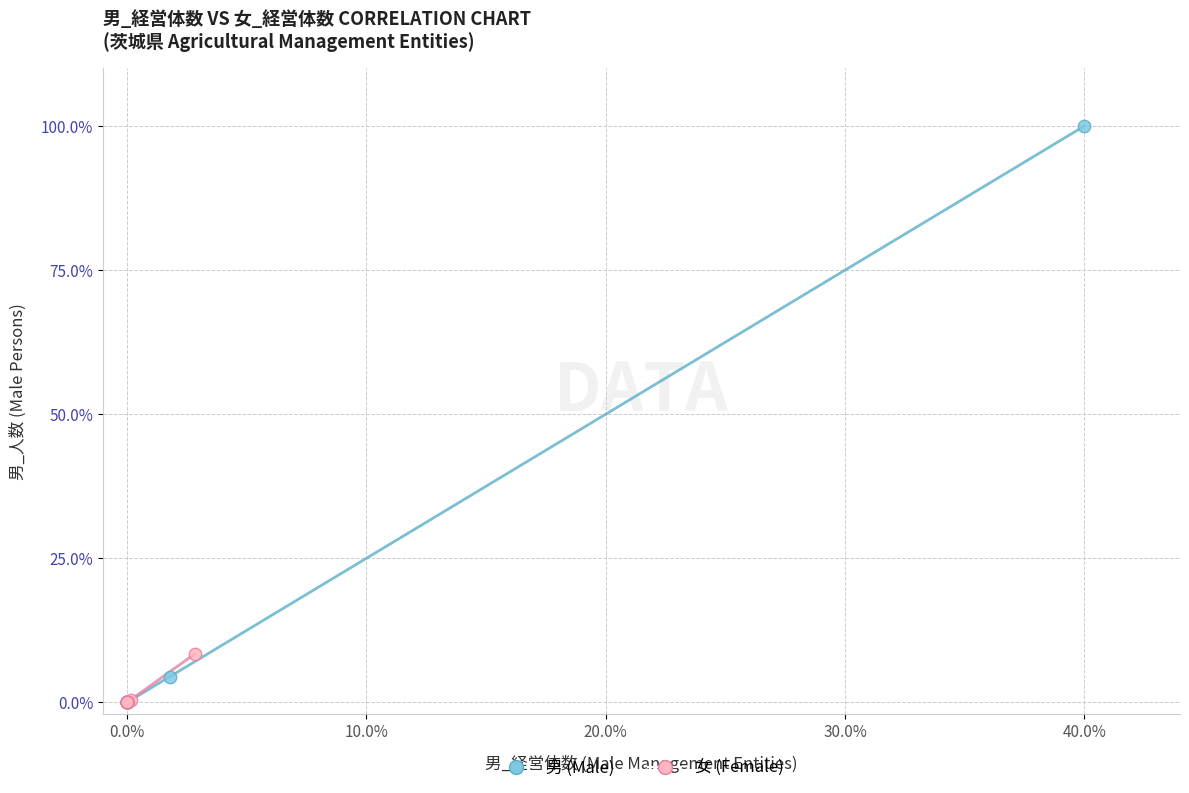

Which series has the widest spread of Y values?

男 (Male)